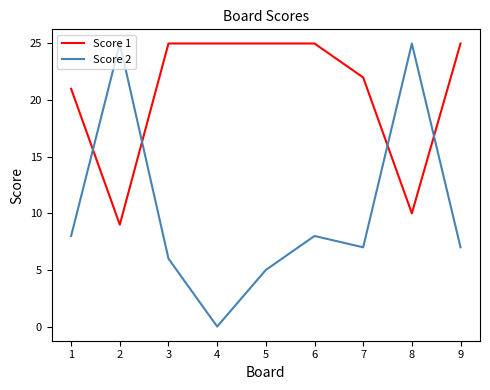

List the series in order of their overall mean, highest first.

Score 1, Score 2